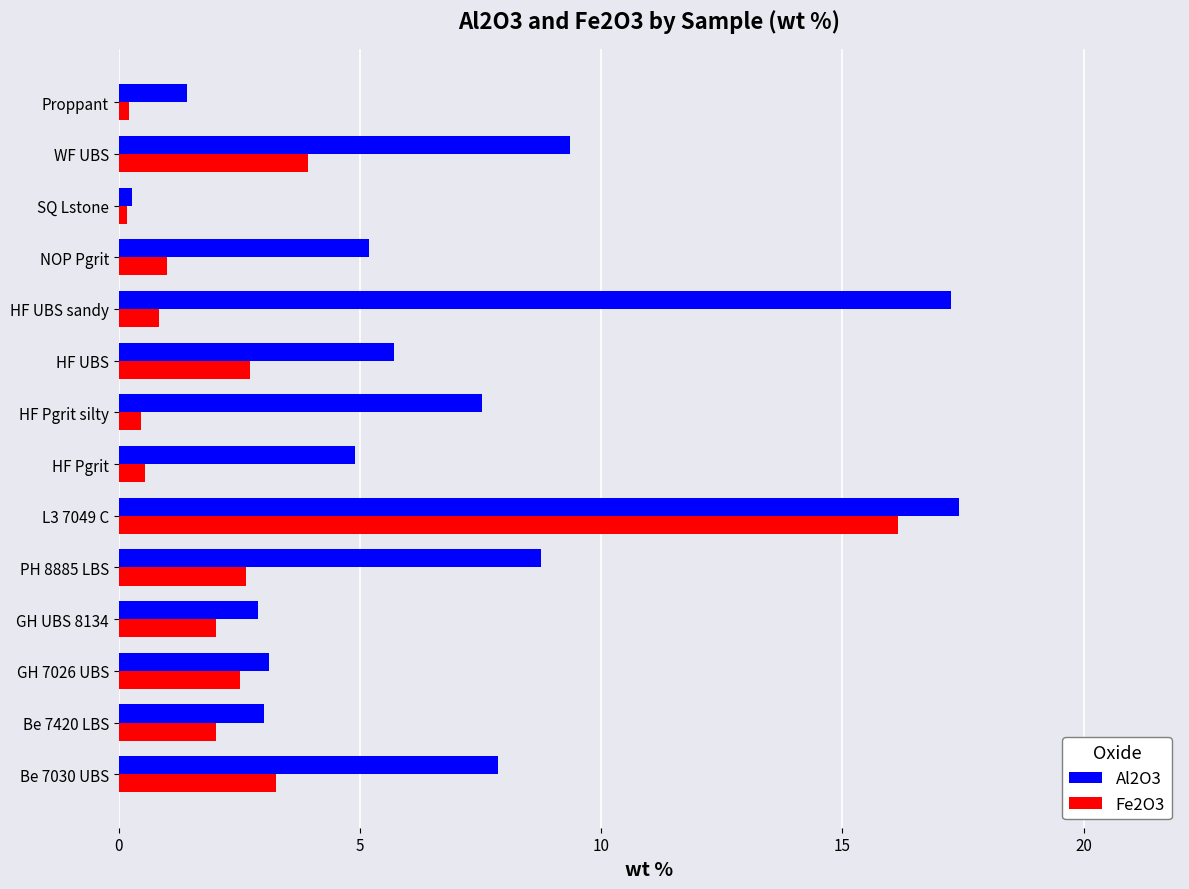

Which series has the largest total across all categories?

Al2O3